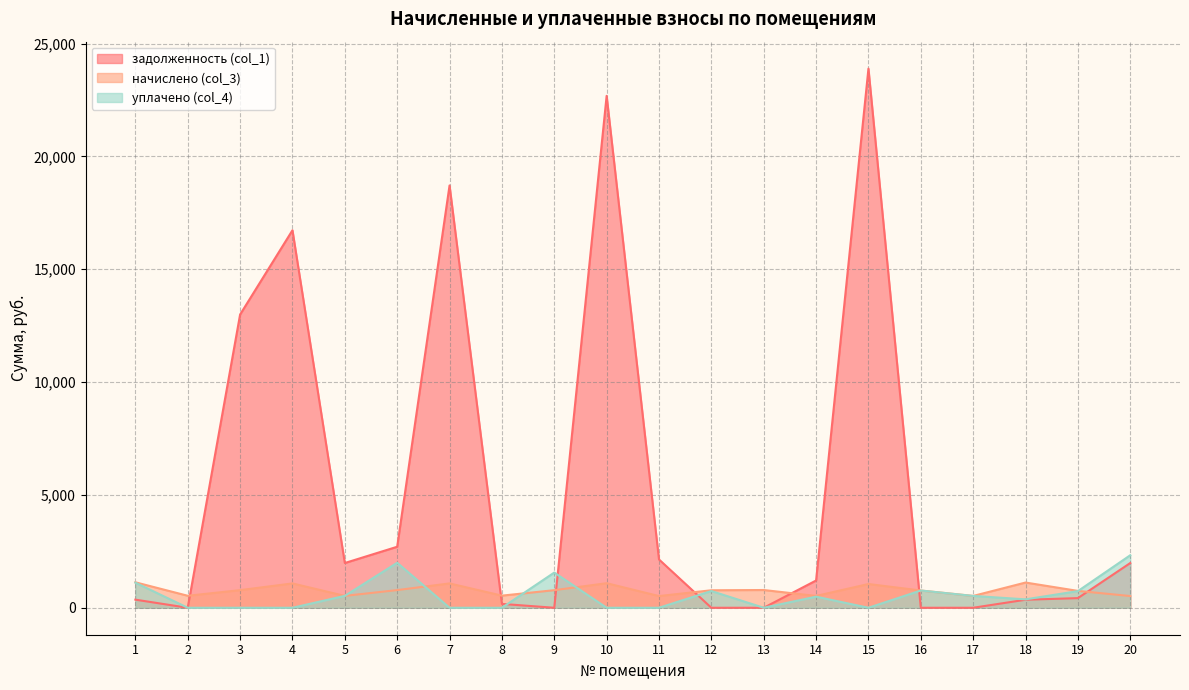

Which series has the largest total across all categories?

задолженность (col_1)